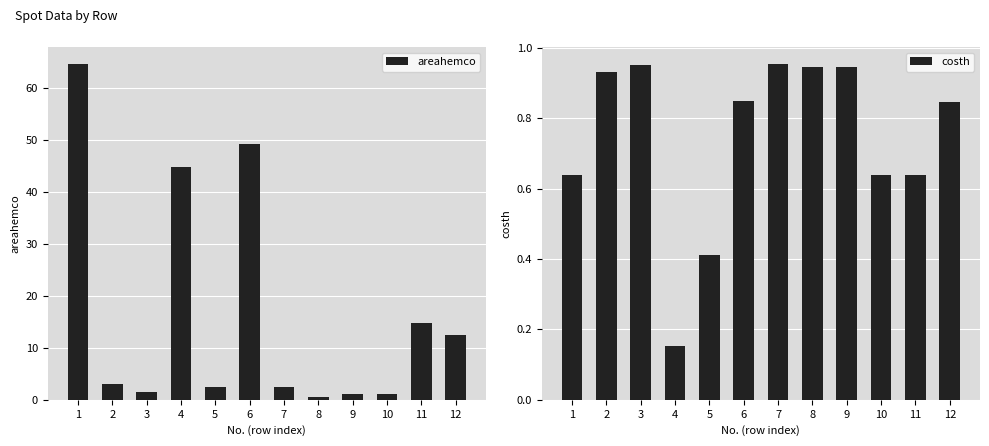

What is the sum of the costh values at 4 and 8?

1.1